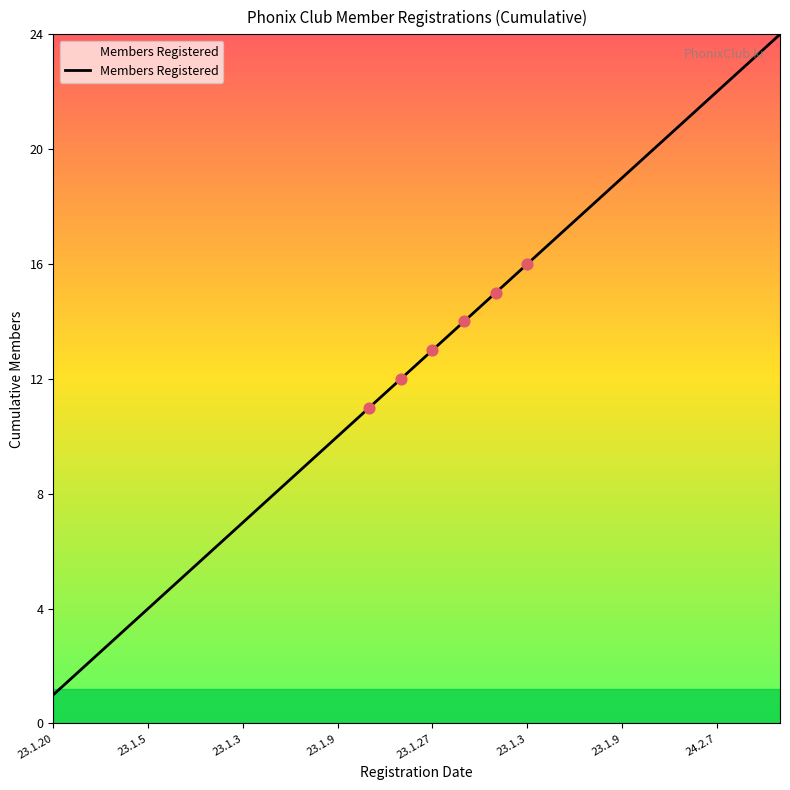

What is the difference between the maximum and minimum values?

23